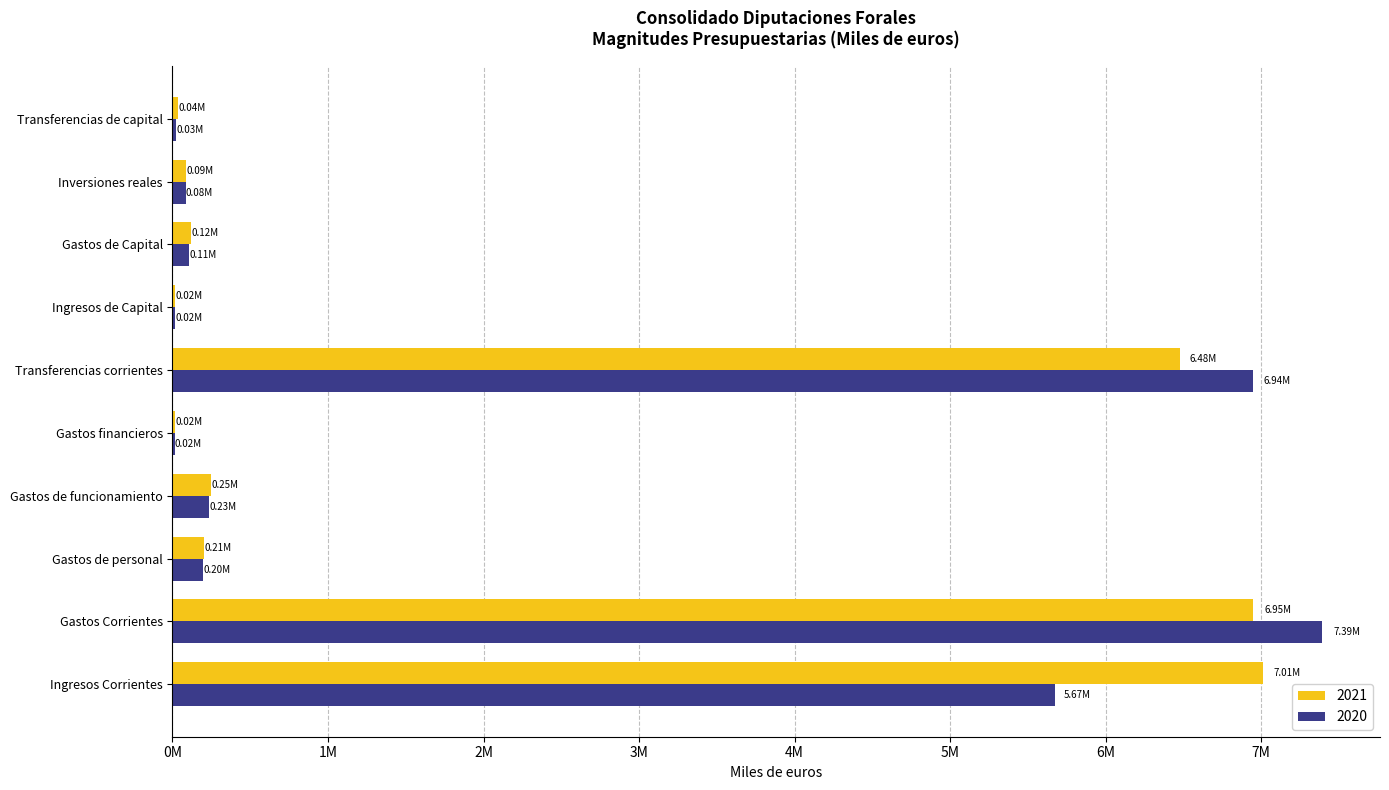

At which category is the sum across all series the highest?

Gastos Corrientes